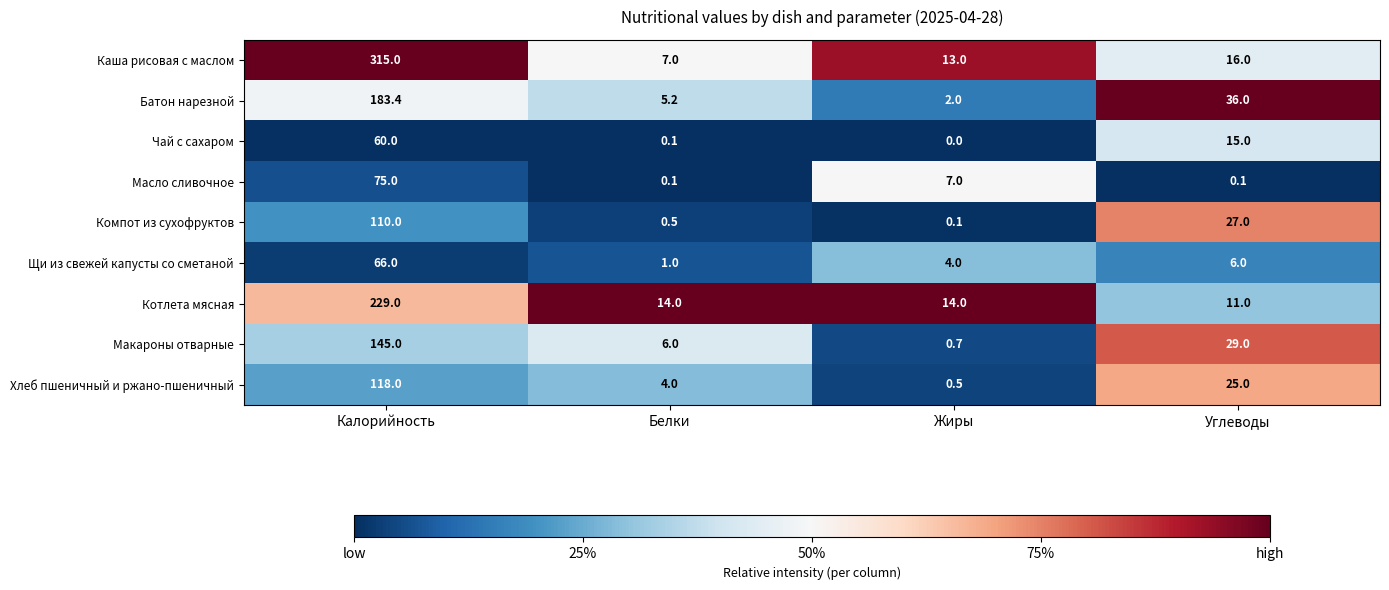

What is the sum of the Макароны отварные values at Углеводы and Калорийность?

174.0